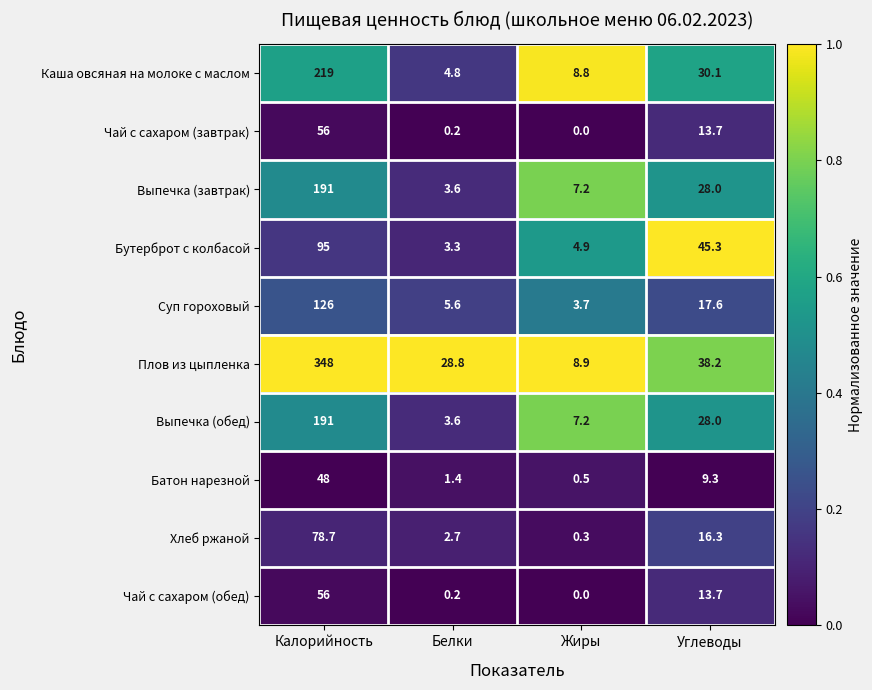

List the labels in order of Бутерброт с колбасой value, largest first.

Калорийность, Углеводы, Жиры, Белки